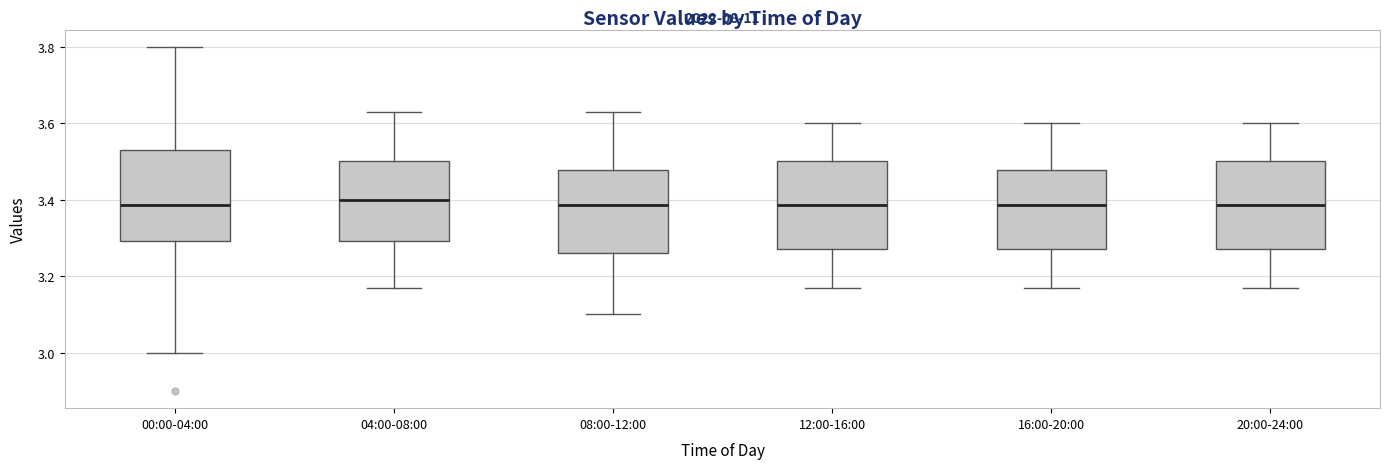

Reading left to right, transcribe this box plot: for each box, give where its median line is, the range the box spans, and where its two whiskers end, as read against the y-axis. The values are not printed on the chart, so give them approximately, as read against the axis.

00:00-04:00: median 3.38, box 3.30 to 3.54, whiskers 3.00 to 3.80
04:00-08:00: median 3.40, box 3.30 to 3.50, whiskers 3.18 to 3.64
08:00-12:00: median 3.38, box 3.26 to 3.48, whiskers 3.10 to 3.64
12:00-16:00: median 3.38, box 3.28 to 3.50, whiskers 3.18 to 3.60
16:00-20:00: median 3.38, box 3.28 to 3.48, whiskers 3.18 to 3.60
20:00-24:00: median 3.38, box 3.28 to 3.50, whiskers 3.18 to 3.60